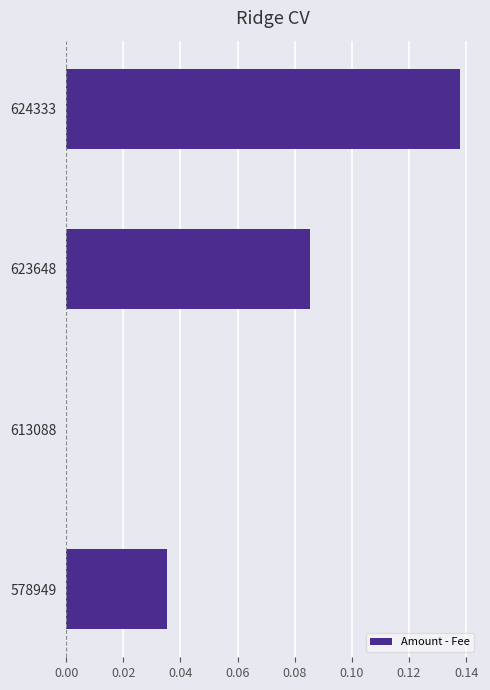

What is the sum of all values?

0.3